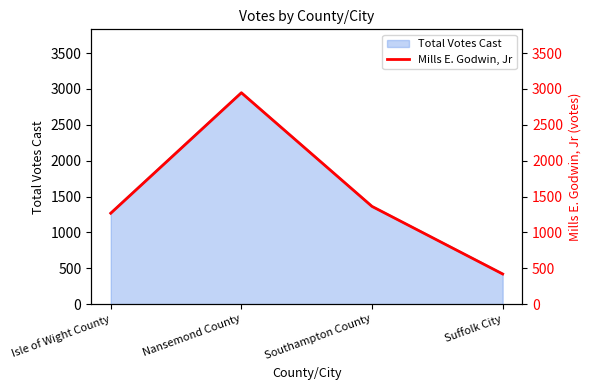

How many categories are shown in the chart?

4